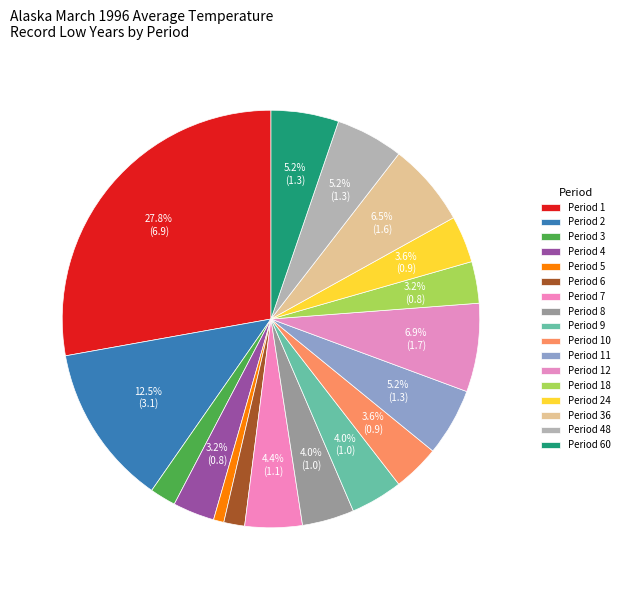

How many segments does this pie chart have?

17